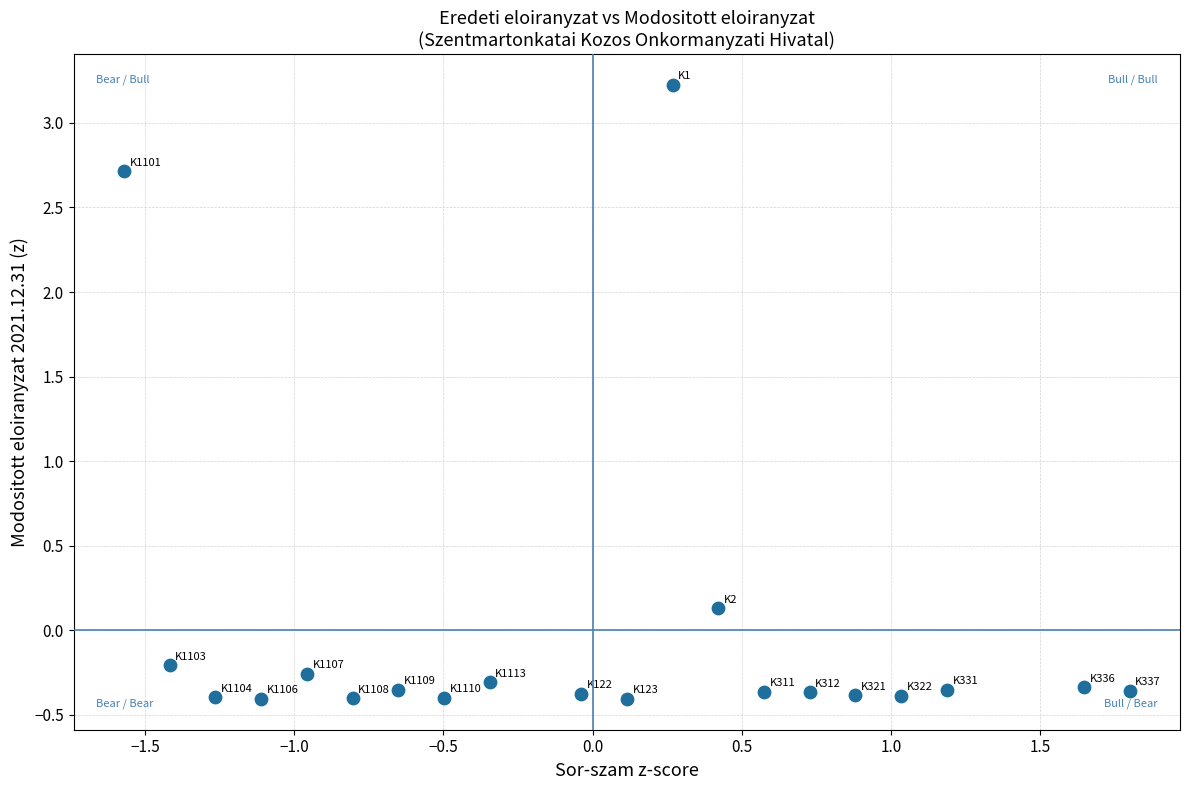

What is the range of Y values (max minus min)?

3.6